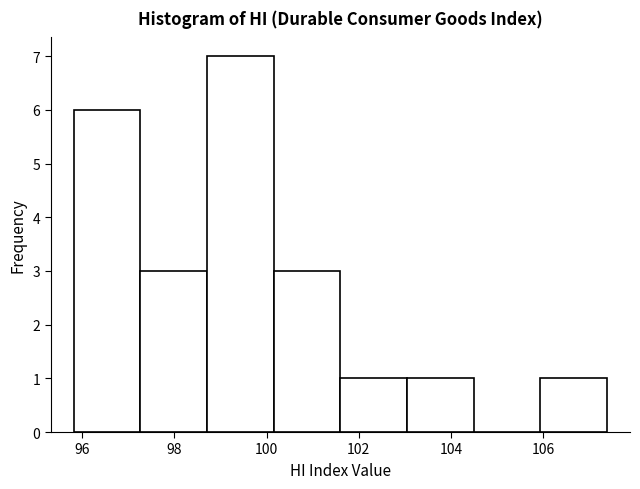

What is the height of the bar covering 103.0 to 104.4 on the x-axis? Neither the bar edges nor the heights are printed on the chart, so give them approximately, as read against the axes.

1